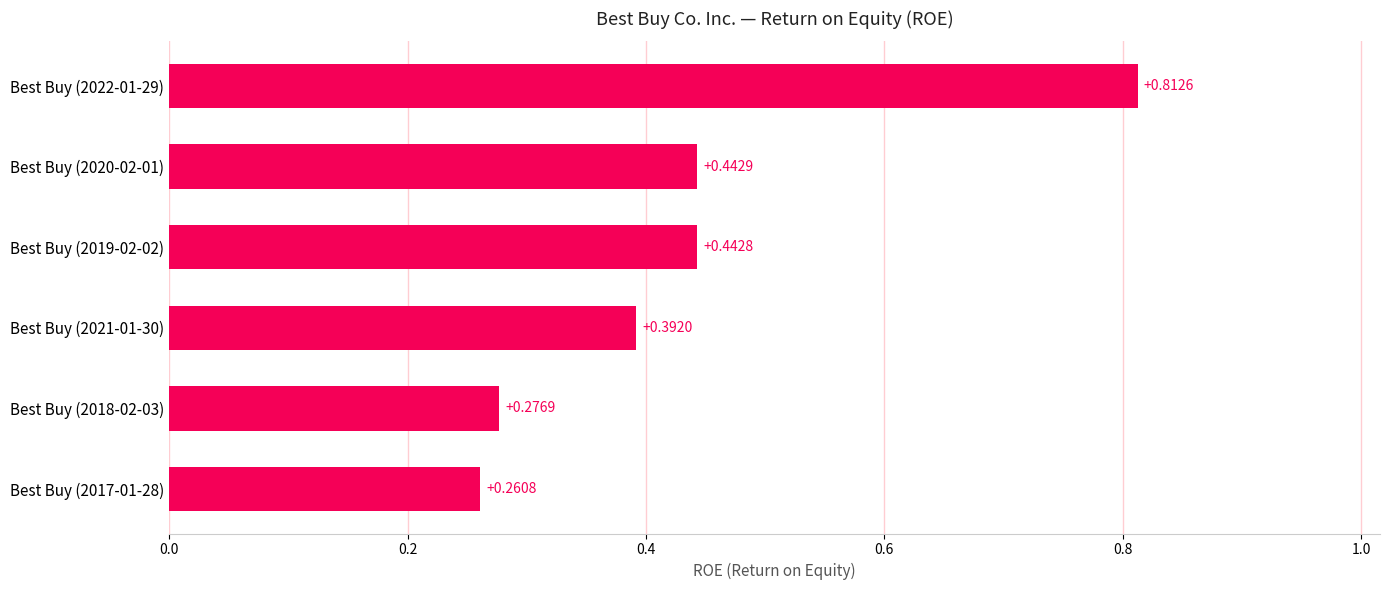

Does the chart contain stacked bars?

No